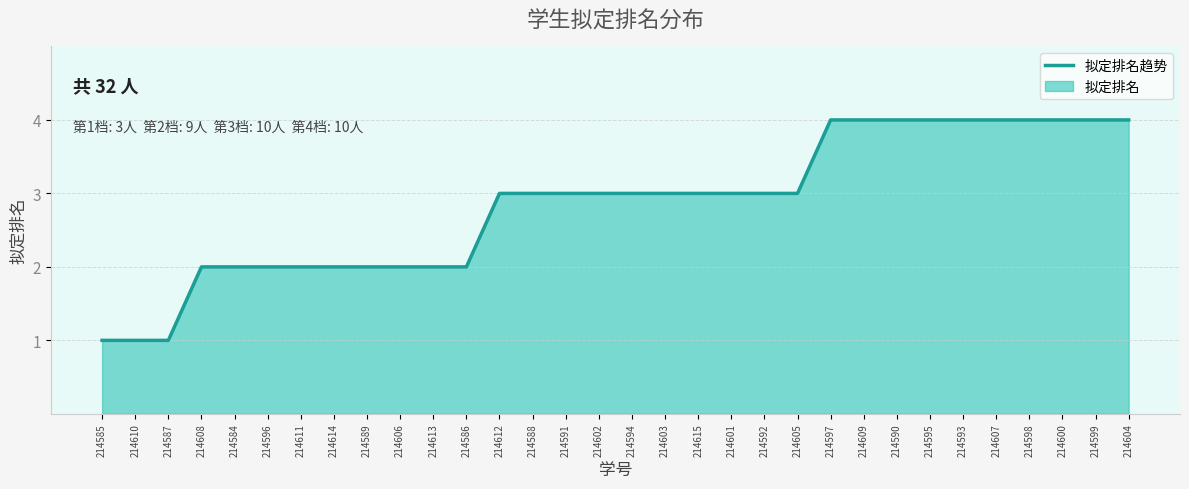

The chart shows a value of 4 at 214593. True or false?

True